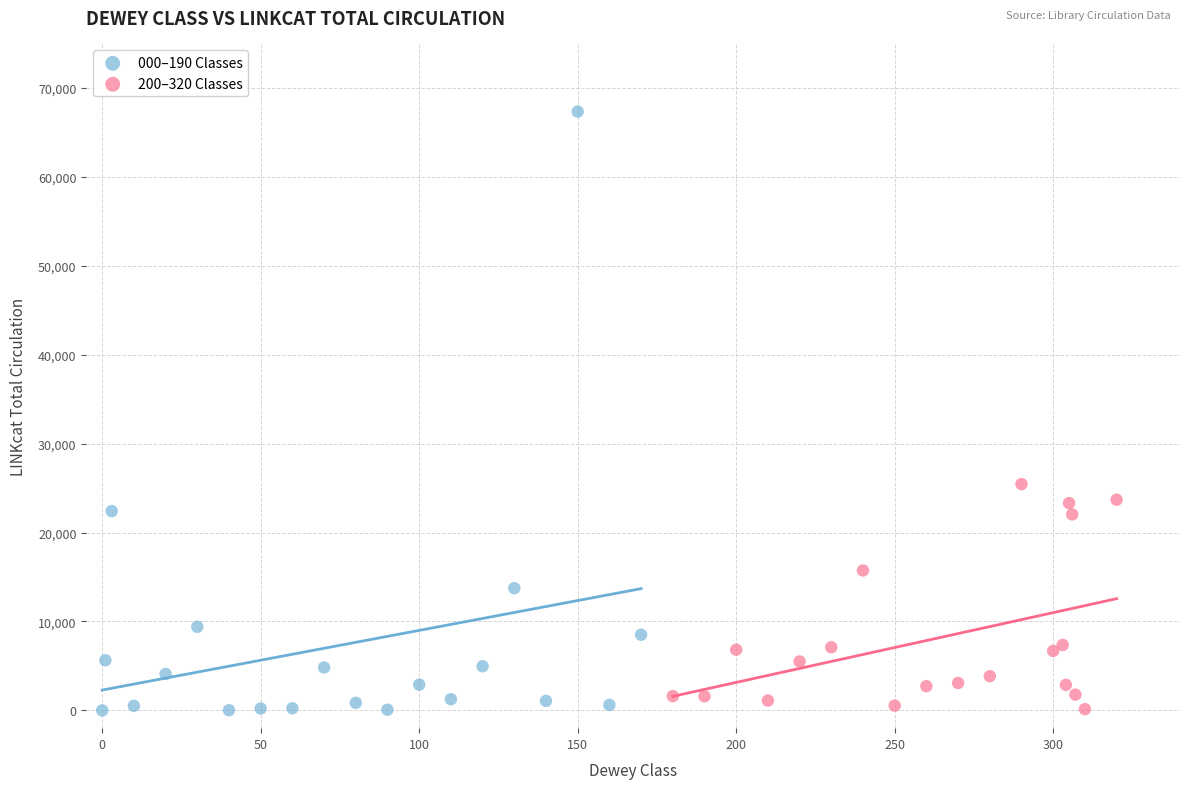

Which series reaches the maximum Y coordinate?

000–190 Classes